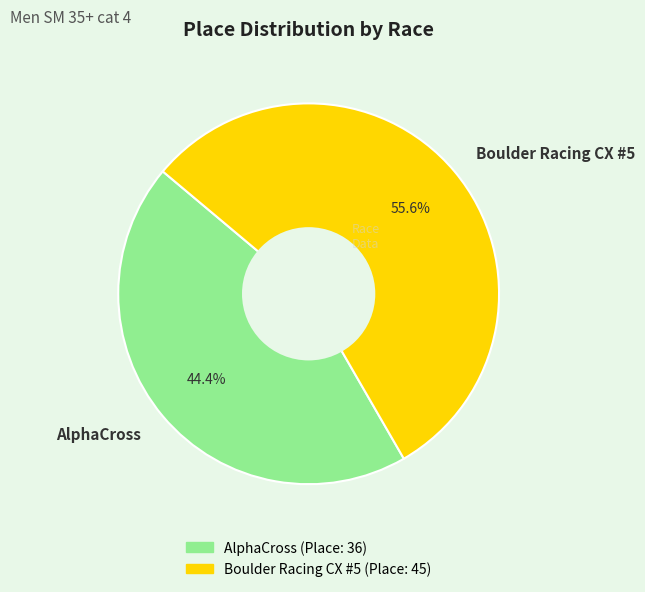

To the nearest percent, what portion does AlphaCross represent?

44%